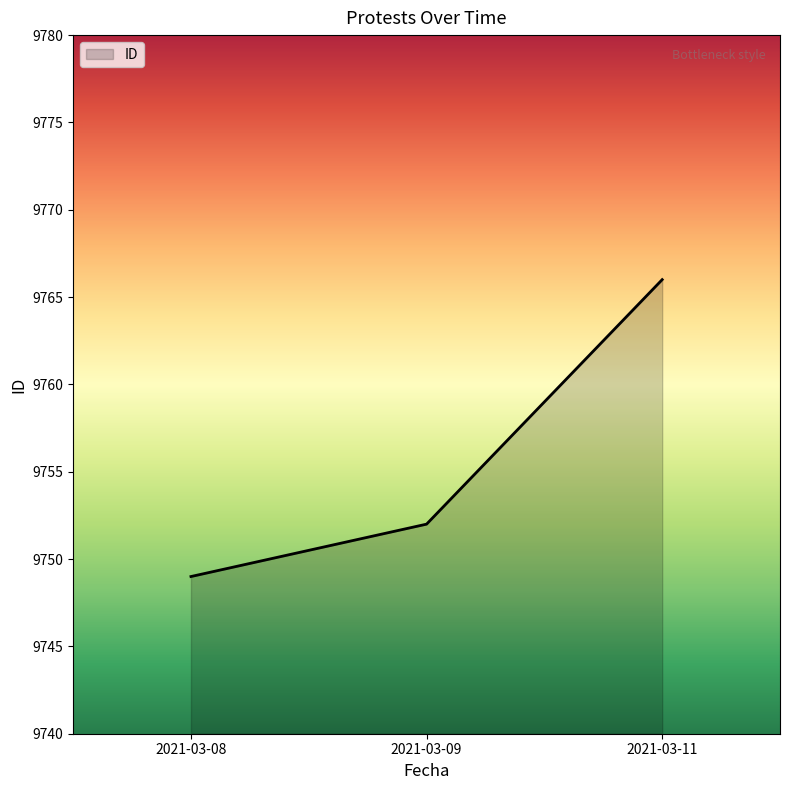

Rank the categories by value from highest to lowest.

2021-03-11, 2021-03-09, 2021-03-08